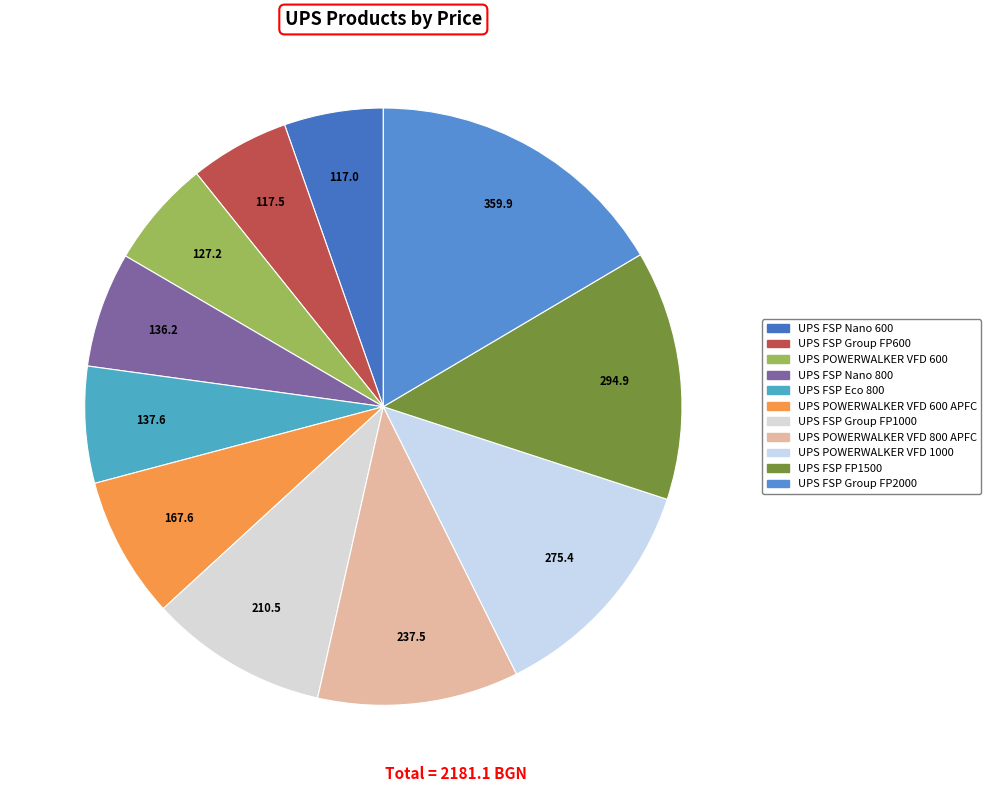

To the nearest percent, what percentage of the pie is UPS FSP Group FP600?

5%